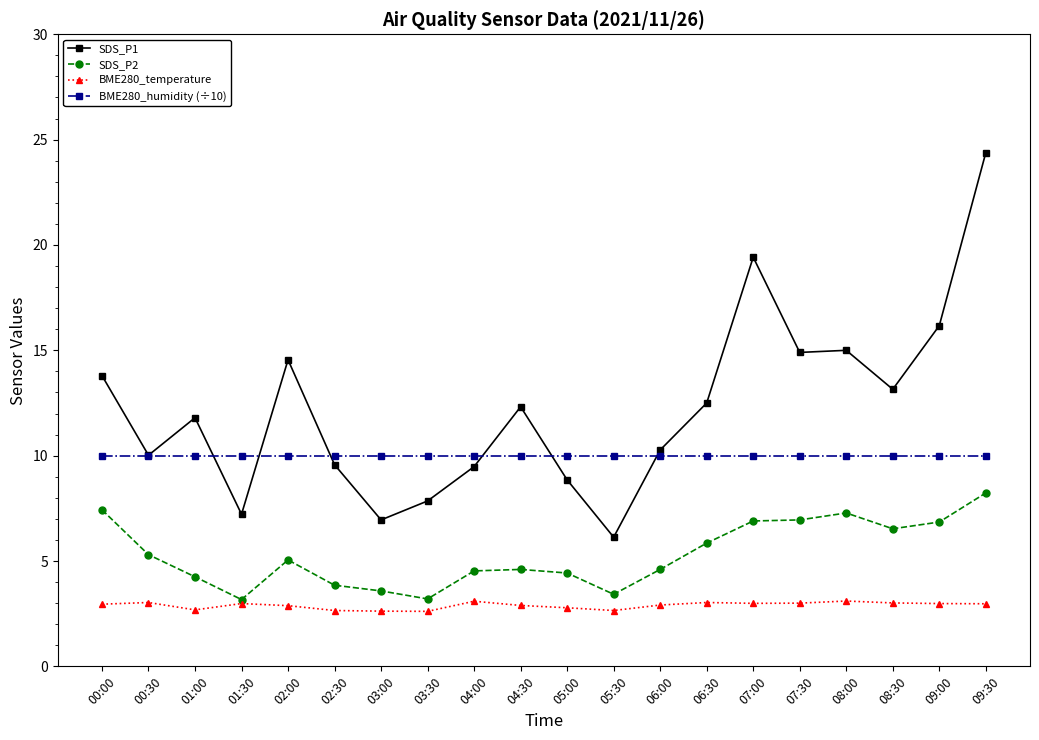

Does the chart display data point markers on the line(s)?

Yes